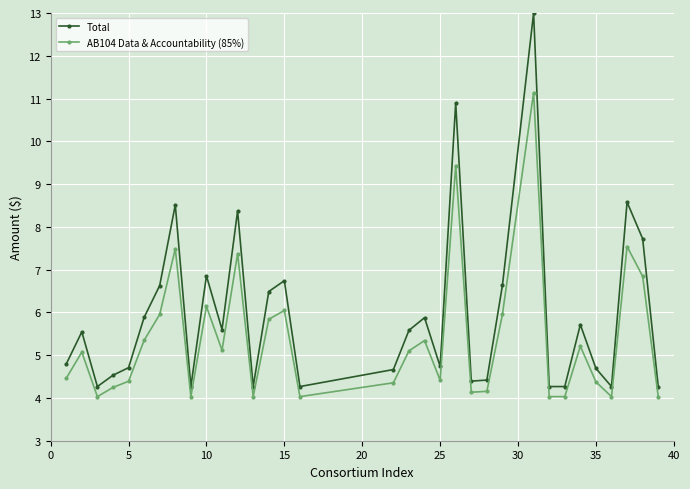

What is the sum of all AB104 Data & Accountability (85%) values?

177.7